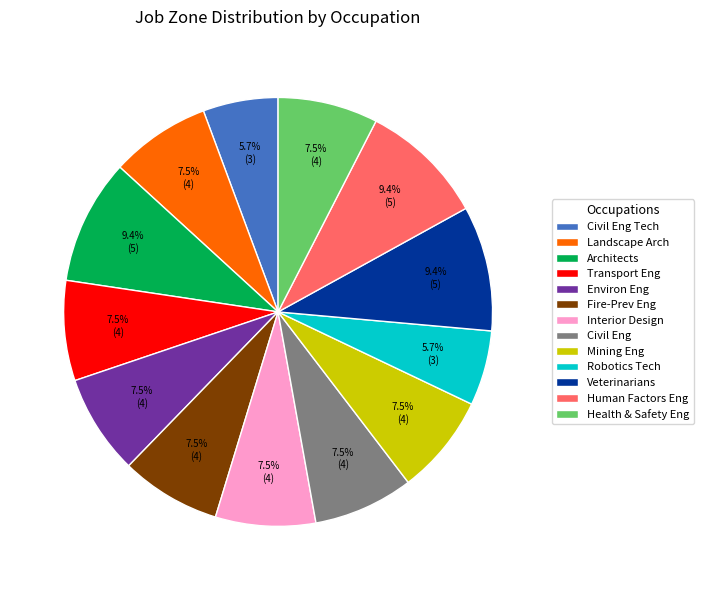

Is Civil Eng Tech the majority of the pie?

No